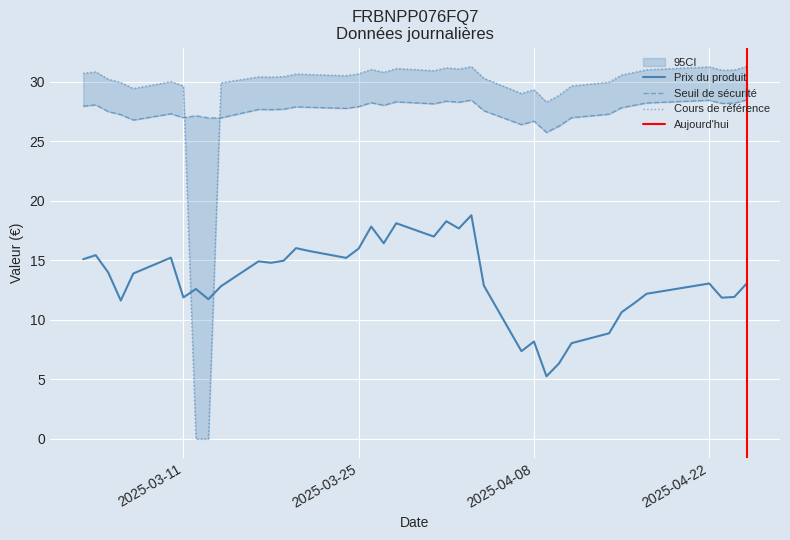

How many lines are shown in the chart?

3